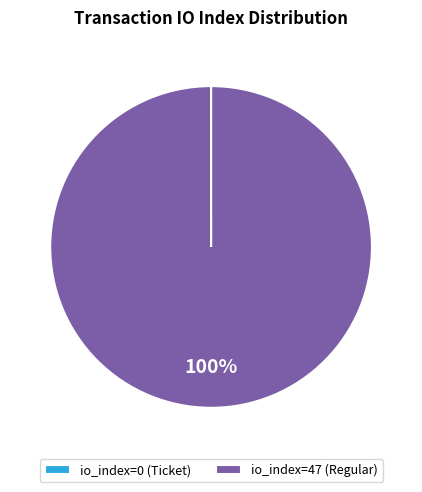

Which slice represents more than half of the pie?

io_index=47 (Regular)